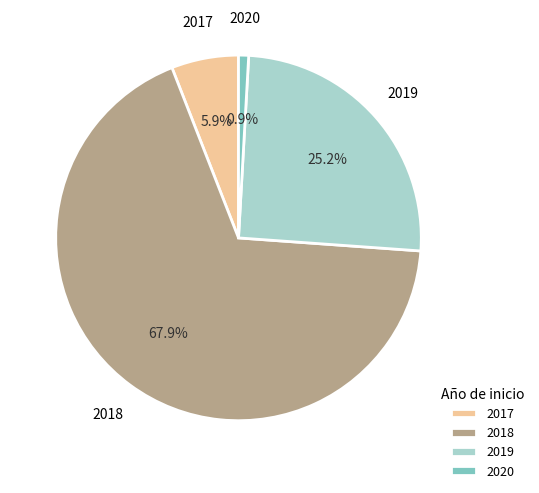

Which has a higher value, 2018 or 2017?

2018